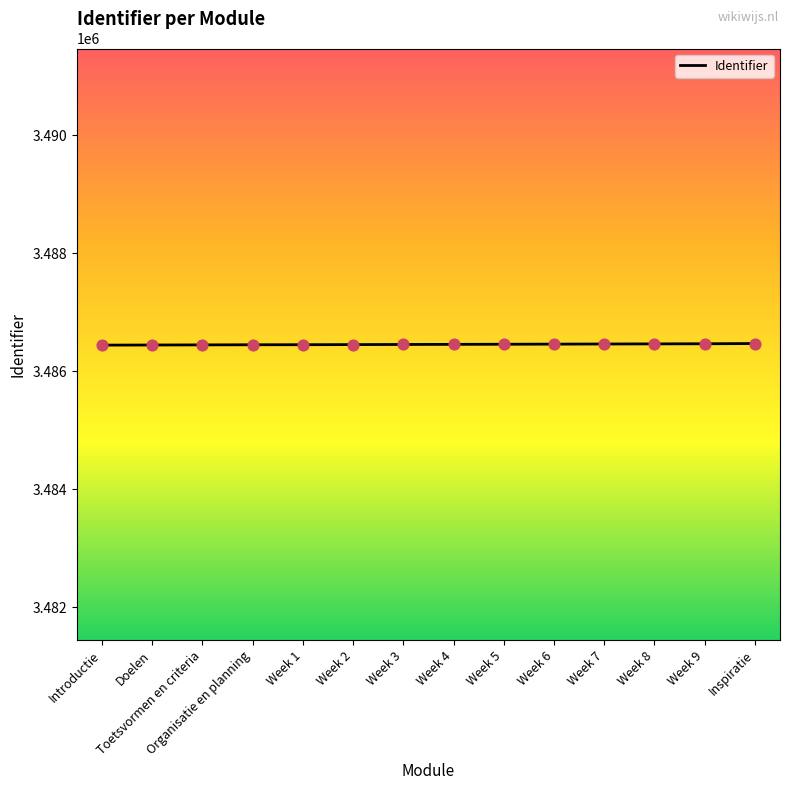

Approximately how many times larger is the value at Week 7 compared to Week 4?

1.0